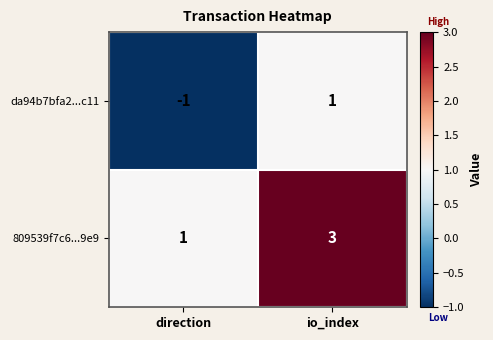

Where is 809539f7c6...9e9 nearest to the value 2?

direction